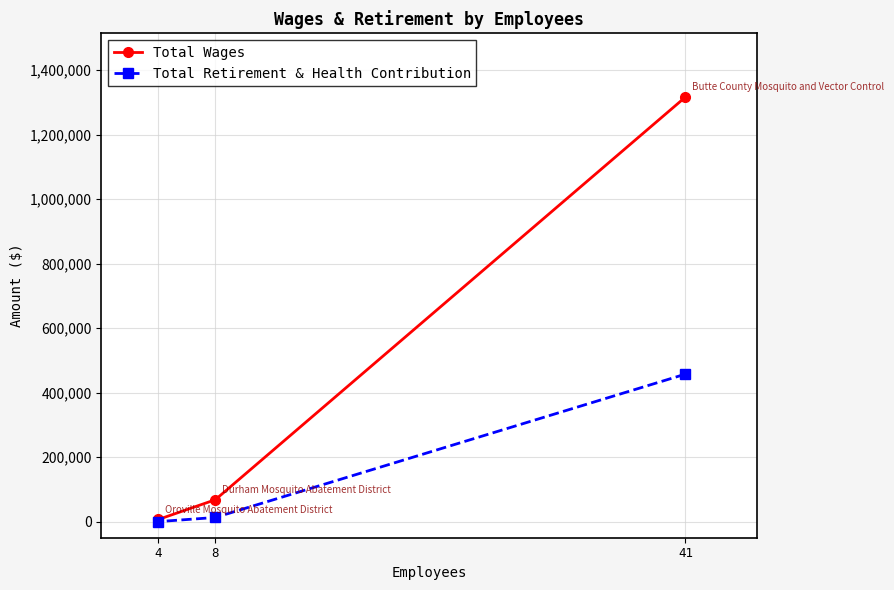

At which category is the sum across all series the highest?

41